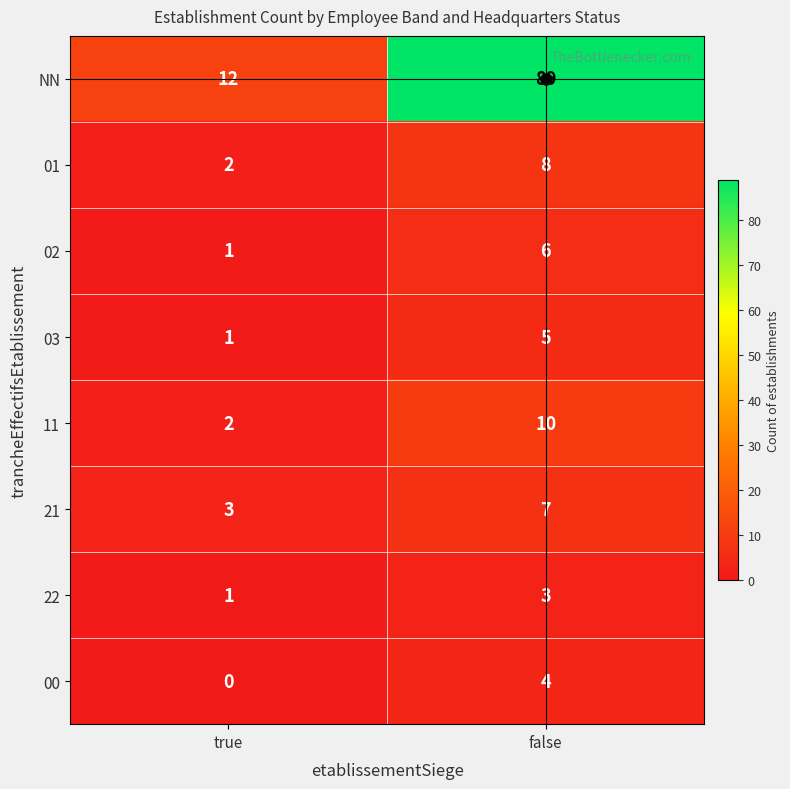

Rank the series by their maximum value, from highest to lowest.

NN, 11, 01, 21, 02, 03, 00, 22